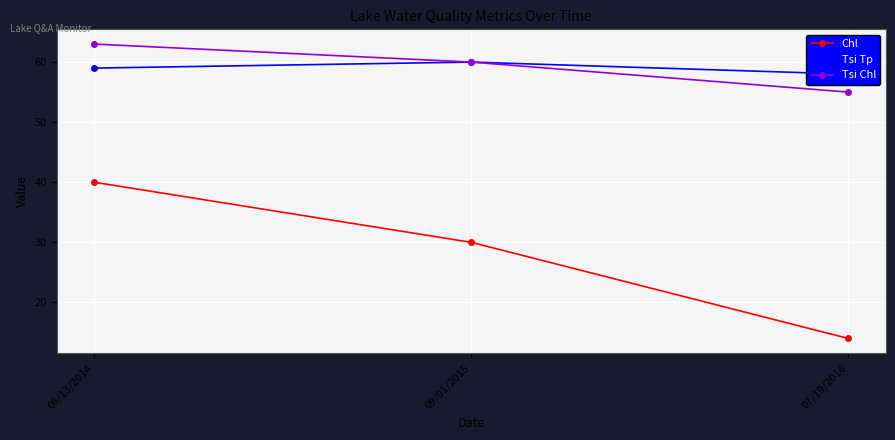

Which series has the largest range (max minus min)?

Chl